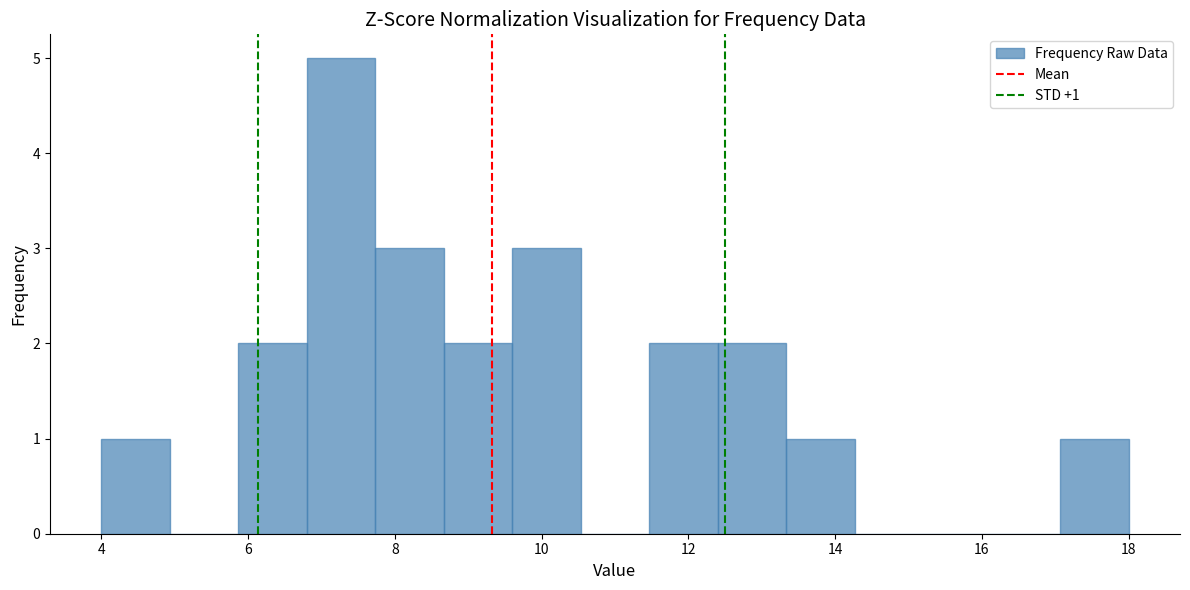

Which range on the x-axis has the tallest bar?

6.8 to 7.8